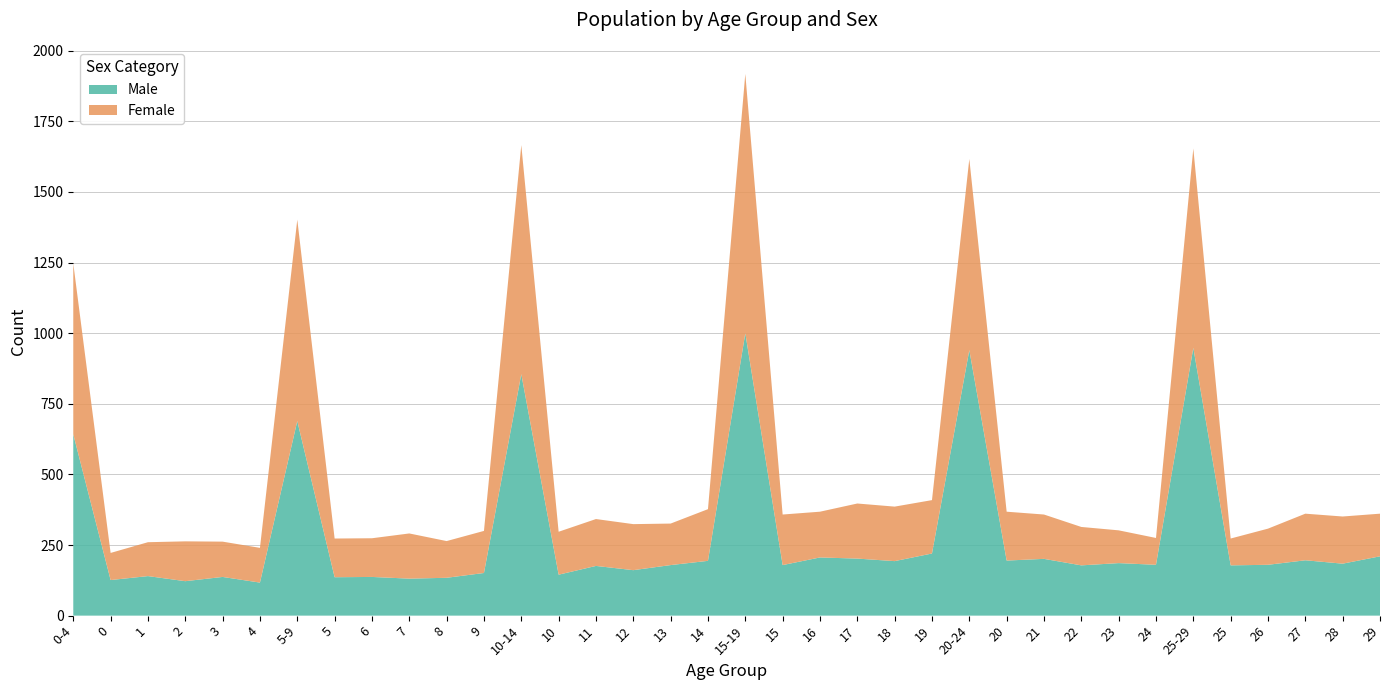

Reading left to right, what are all the values shown in this chart?

Male: 0-4=642	0=126	1=140	2=122	3=137	4=117	5-9=689	5=136	6=137	7=131	8=134	9=151	10-14=855	10=145	11=176	12=161	13=179	14=194	15-19=1000	15=179	16=206	17=202	18=193	19=220	20-24=940	20=195	21=201	22=178	23=186	24=180	25-29=948	25=178	26=180	27=196	28=184	29=210
Female: 0-4=605	0=96	1=120	2=141	3=125	4=123	5-9=713	5=137	6=137	7=160	8=130	9=149	10-14=811	10=152	11=166	12=163	13=147	14=183	15-19=918	15=179	16=162	17=195	18=193	19=189	20-24=677	20=173	21=157	22=136	23=116	24=95	25-29=706	25=95	26=128	27=165	28=167	29=151